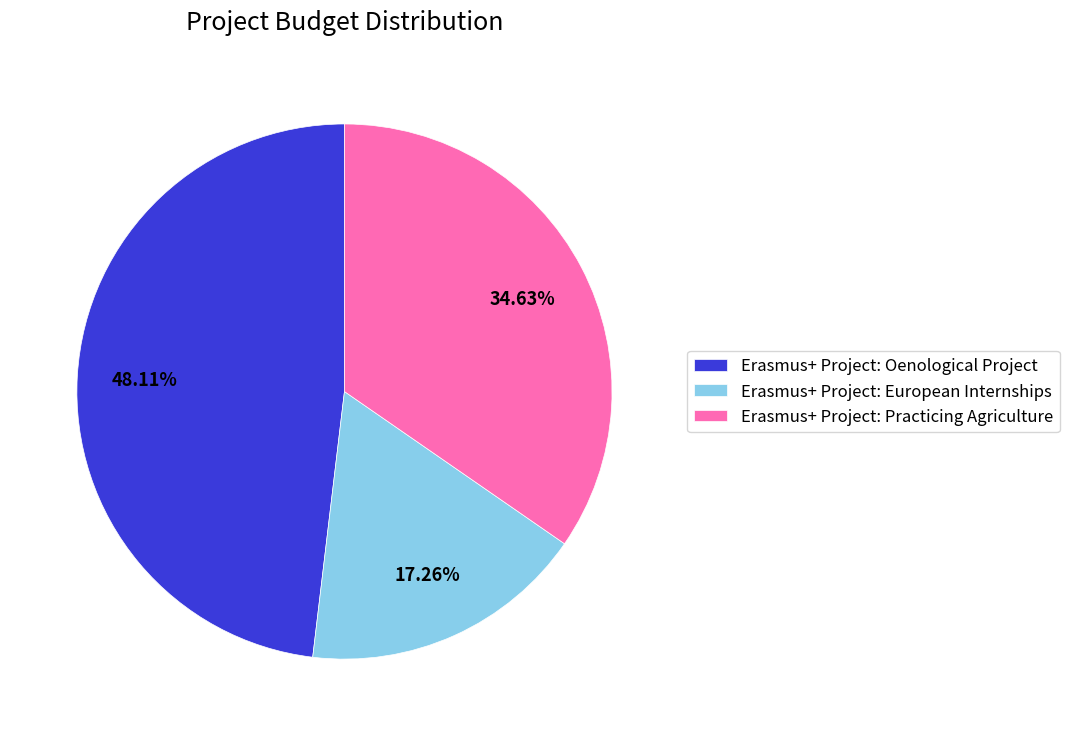

Is it true that Erasmus+ Project: Oenological Project is 56% of the pie?

False